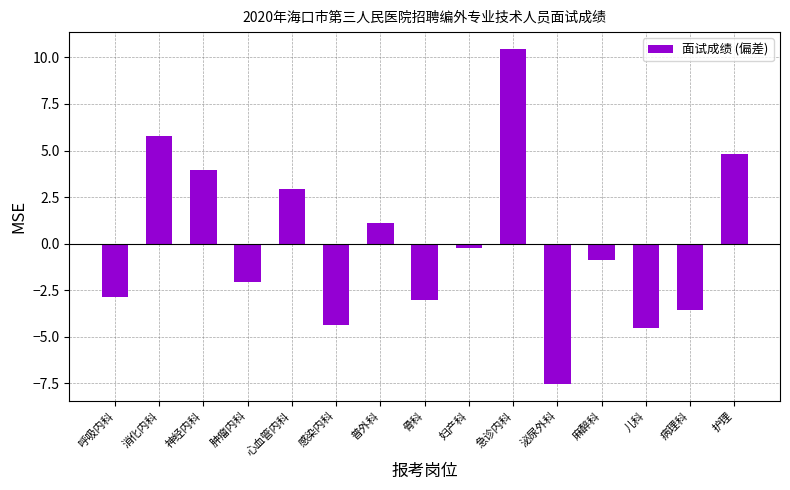

Rank the categories by value from highest to lowest.

急诊内科, 消化内科, 护理, 神经内科, 心血管内科, 普外科, 妇产科, 麻醉科, 肿瘤内科, 呼吸内科, 骨科, 病理科, 感染内科, 儿科, 泌尿外科